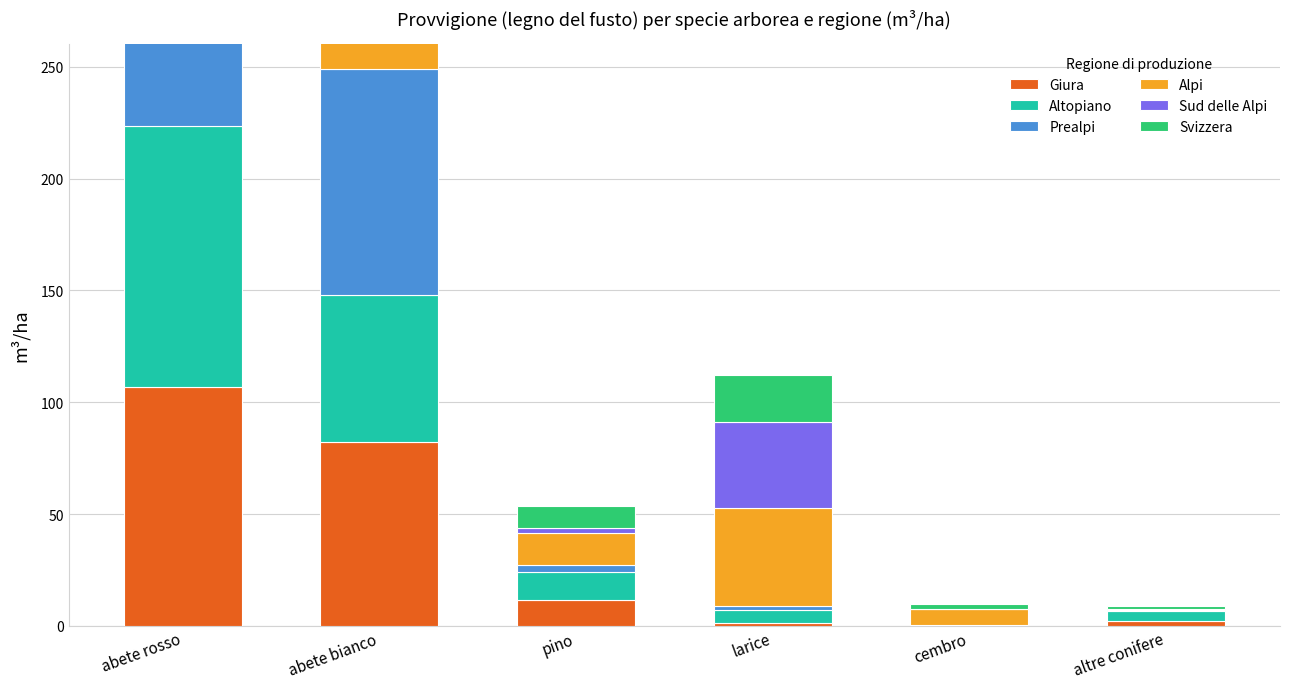

At how many categories does at least one series exceed 189?

1